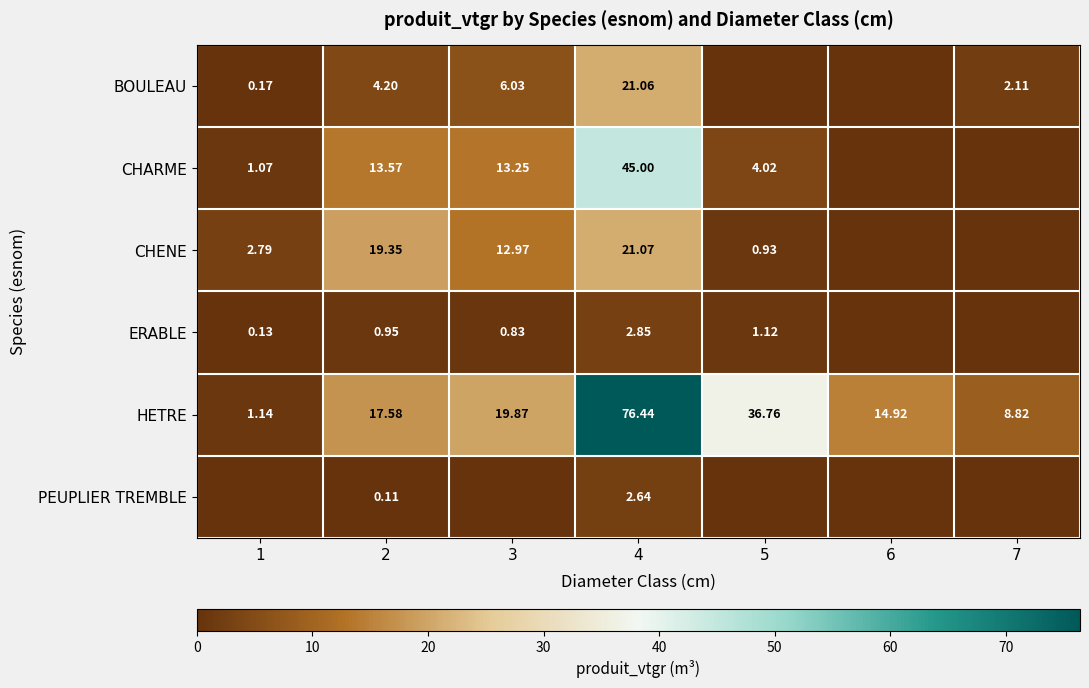

How many data points does each series have?

7